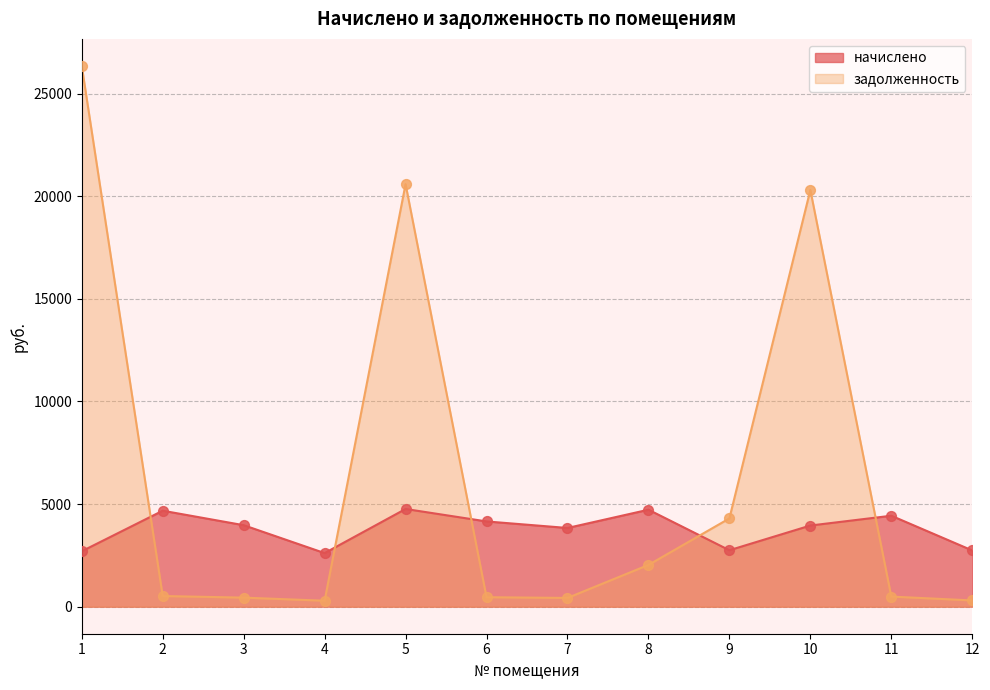

What are all the series names shown in the legend?

начислено, задолженность